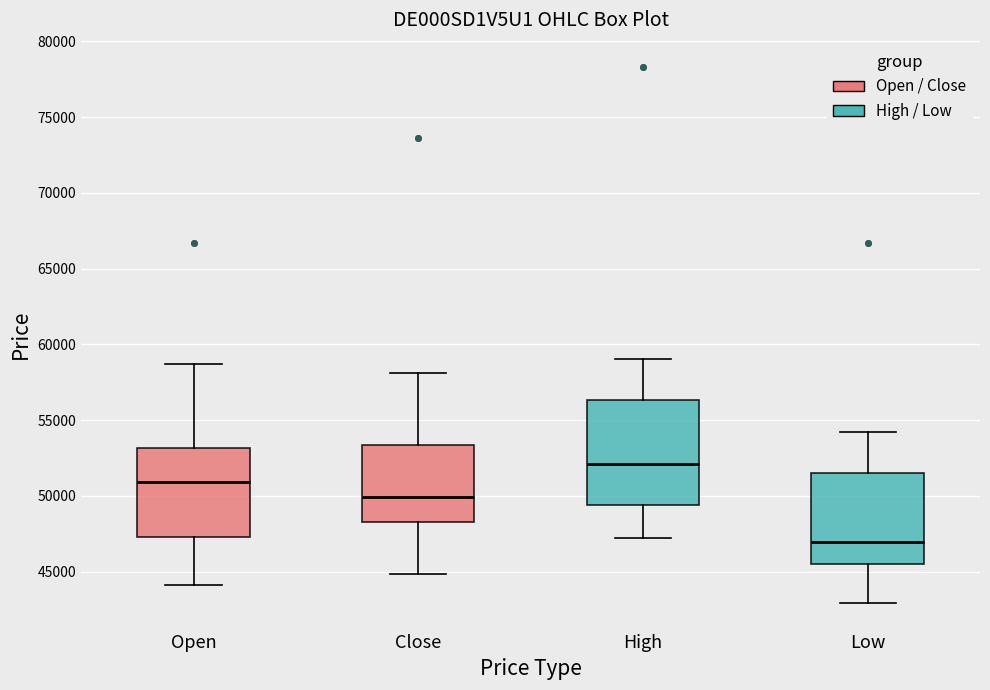

Comparing the boxes themselves (not the whiskers), which one is the tallest?

High